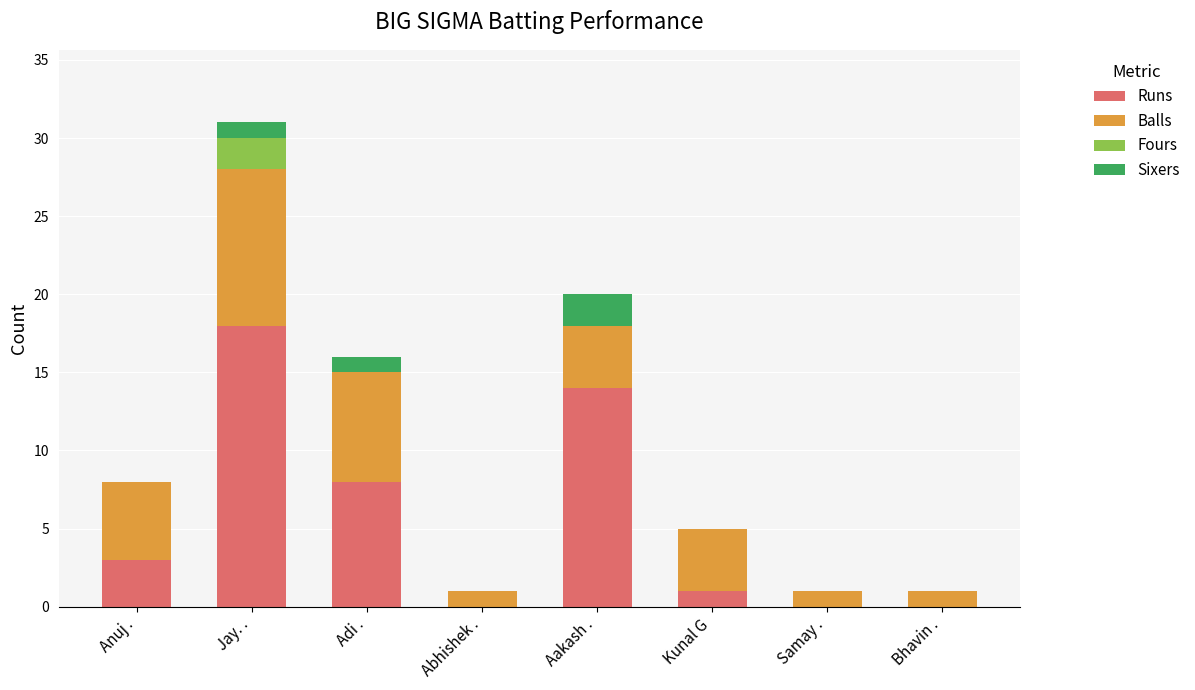

True or false: Runs has a value of 0 at Abhishek ..

True